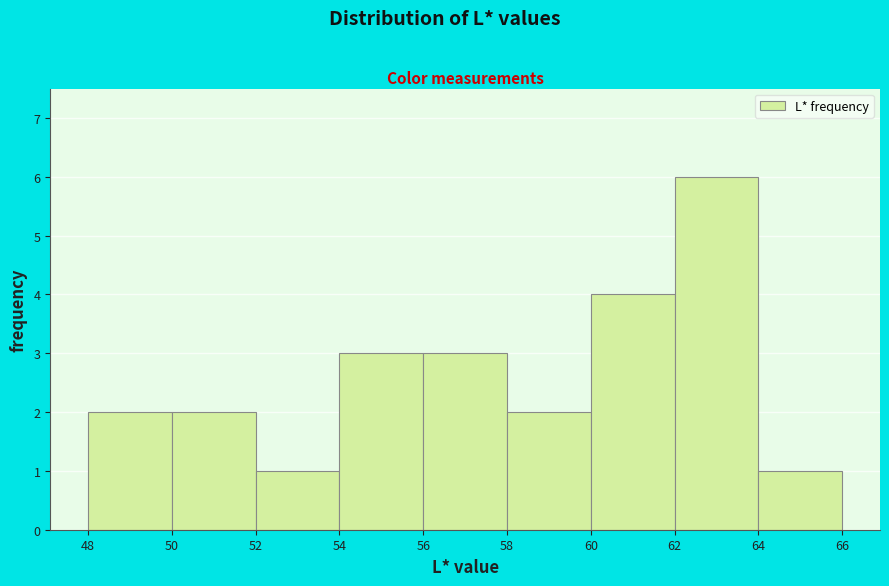

Reading left to right, transcribe this chart: for each bar, give the range it covers on the x-axis and its height. The values are not printed on the chart, so give them approximately, as read against the axis.

48 to 50: 2
50 to 52: 2
52 to 54: 1
54 to 56: 3
56 to 58: 3
58 to 60: 2
60 to 62: 4
62 to 64: 6
64 to 66: 1